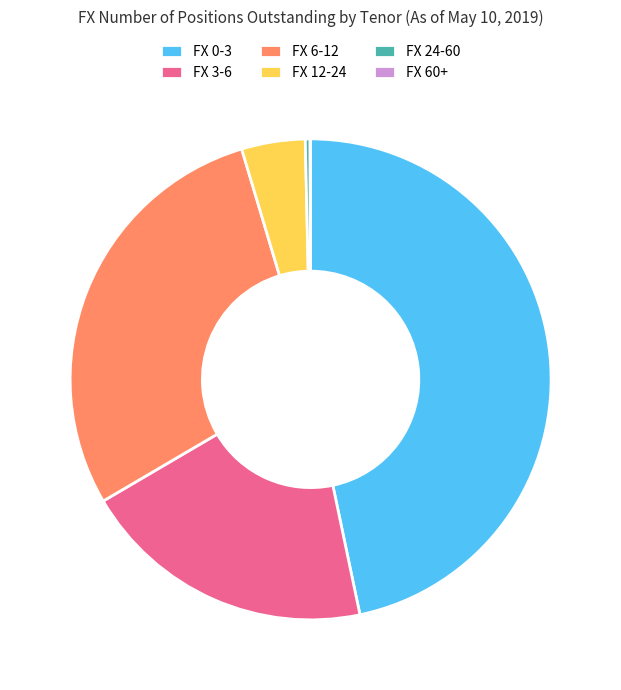

Which has a higher value, FX 12-24 or FX 3-6?

FX 3-6